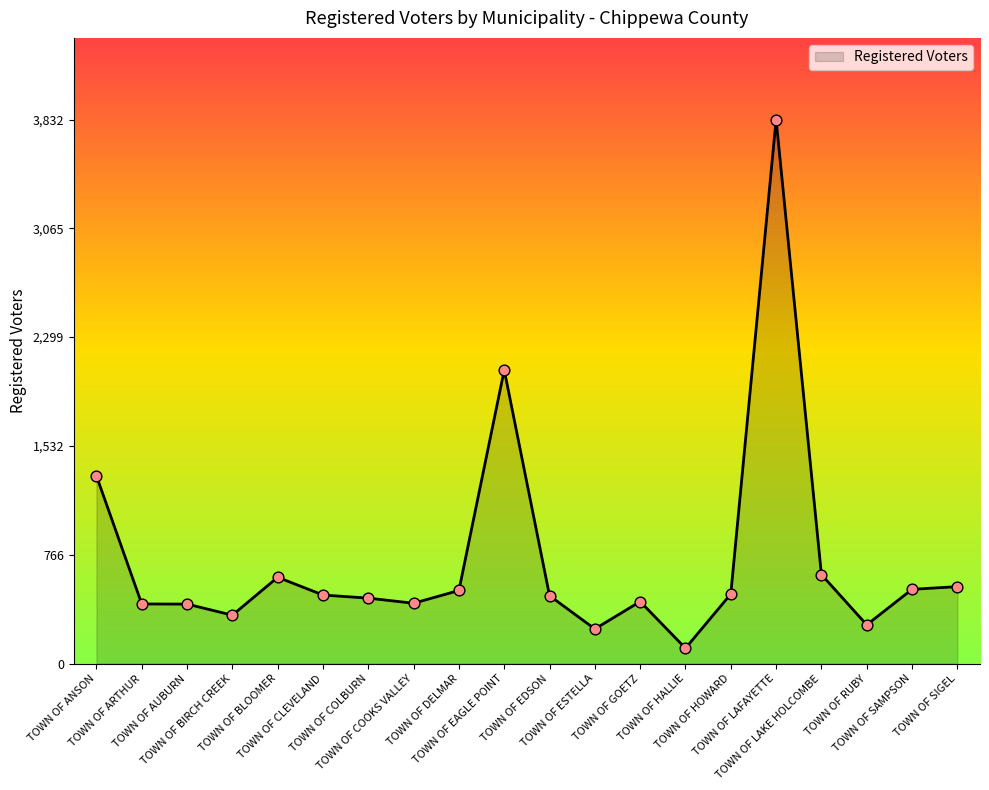

What is the change in value from TOWN OF BLOOMER to TOWN OF EDSON?

-130